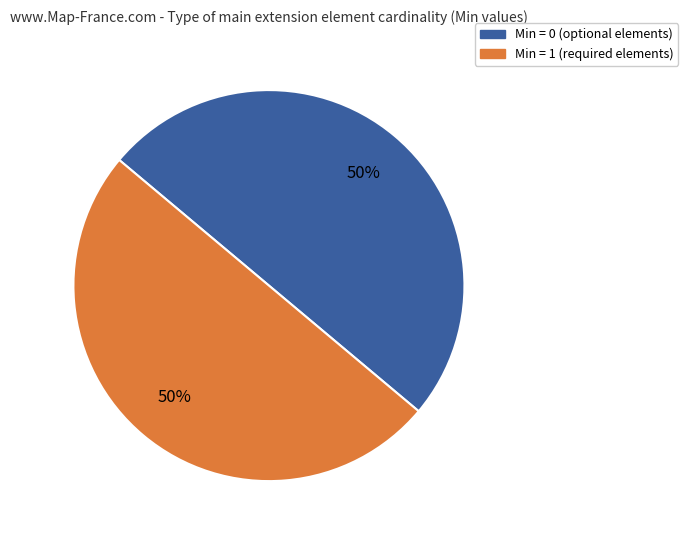

To the nearest percent, what is the average slice percentage?

50%